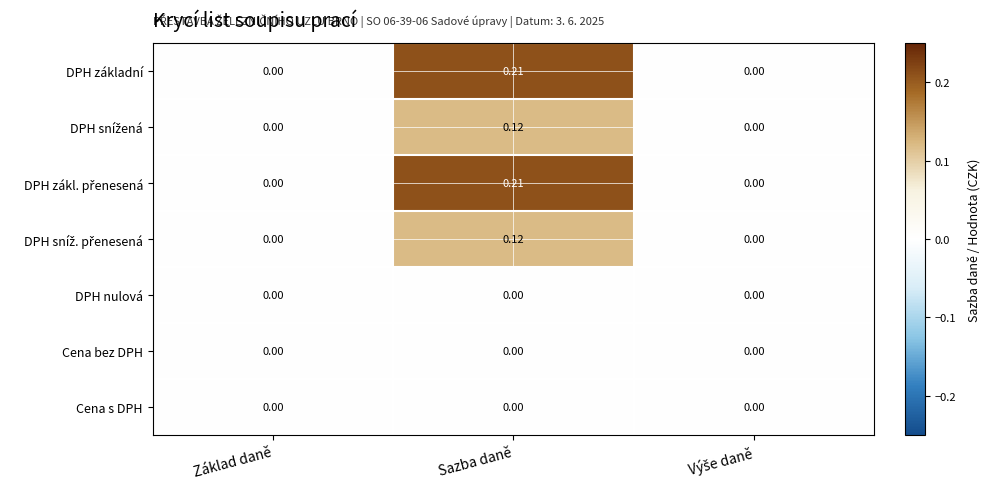

At which category is the sum across all series the highest?

Sazba daně